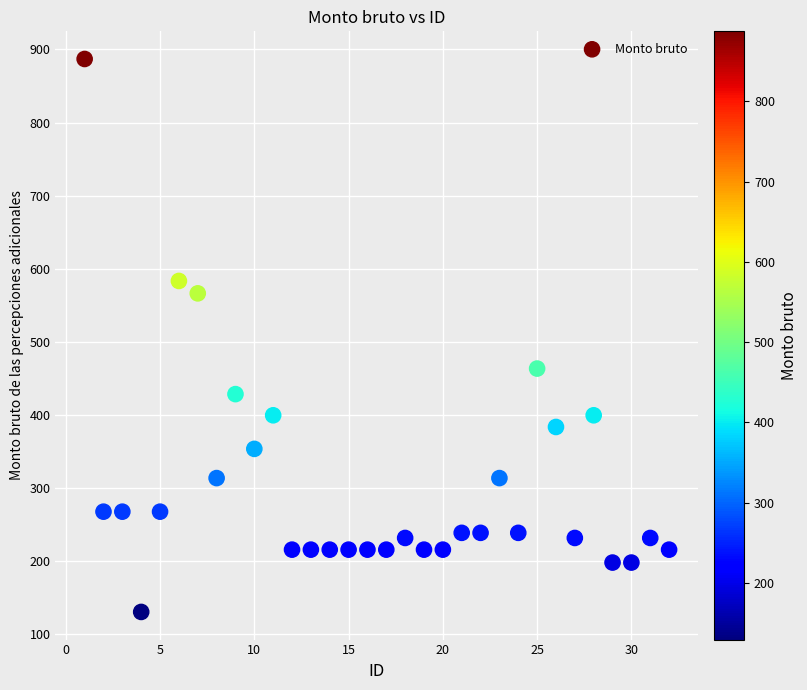

What is the range of X values (max minus min)?

31.0